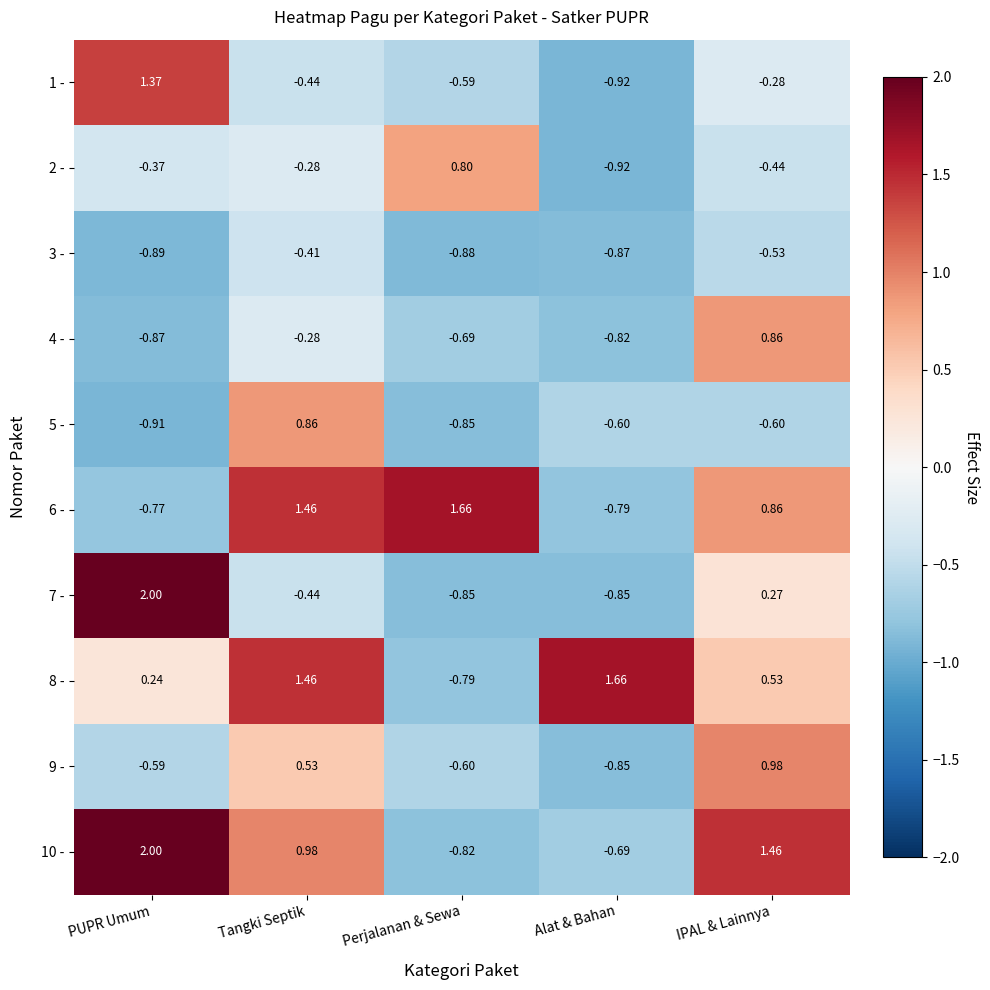

At which category is the sum across all series the highest?

Tangki Septik